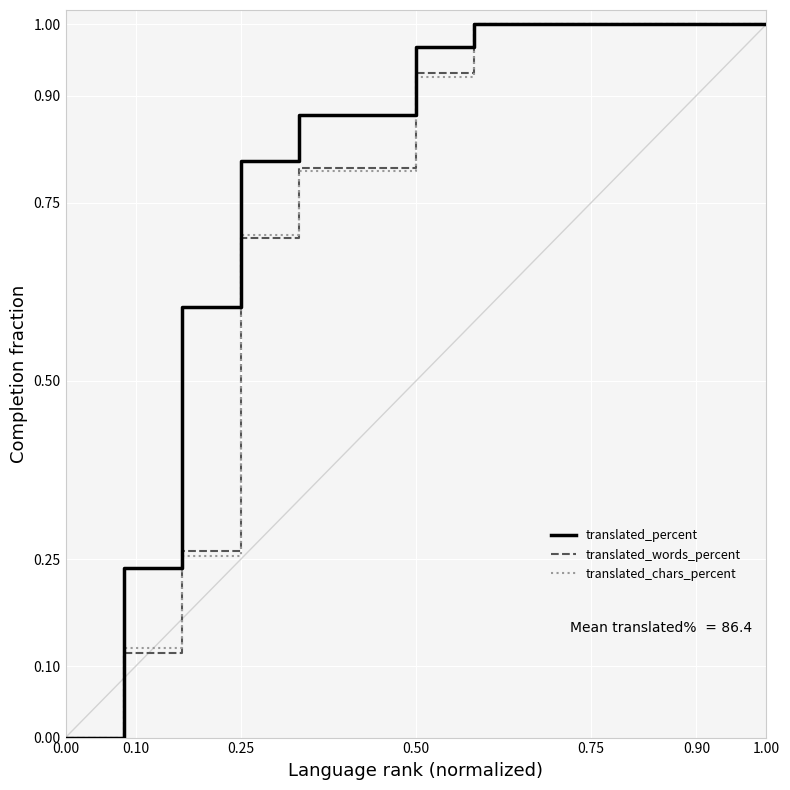

Which series has the largest total across all categories?

translated_percent